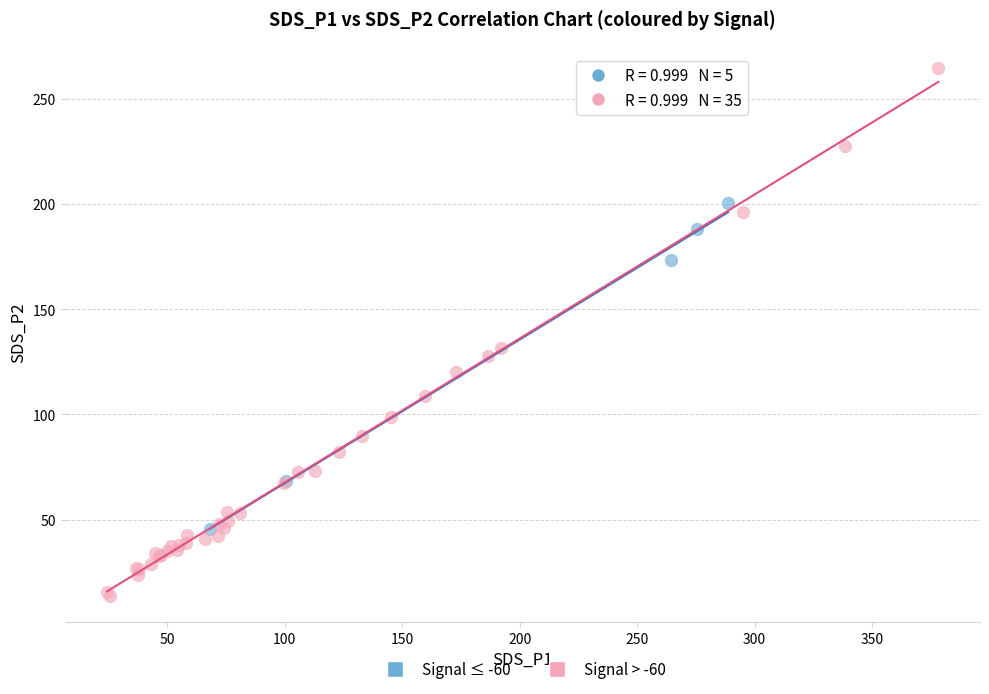

Which series reaches the maximum Y coordinate?

Signal > -60